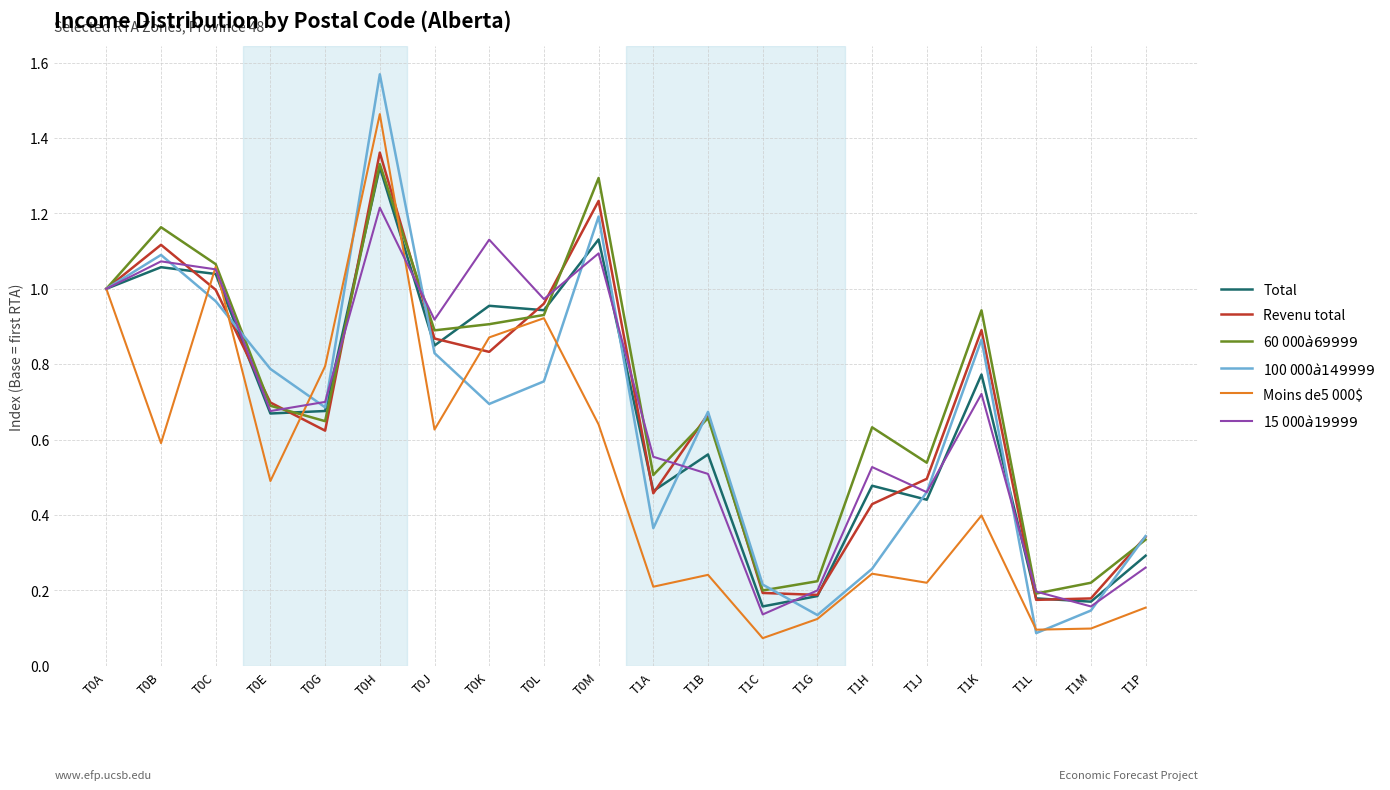

The Revenu total series shows 0.3 at T0E. True or false?

False